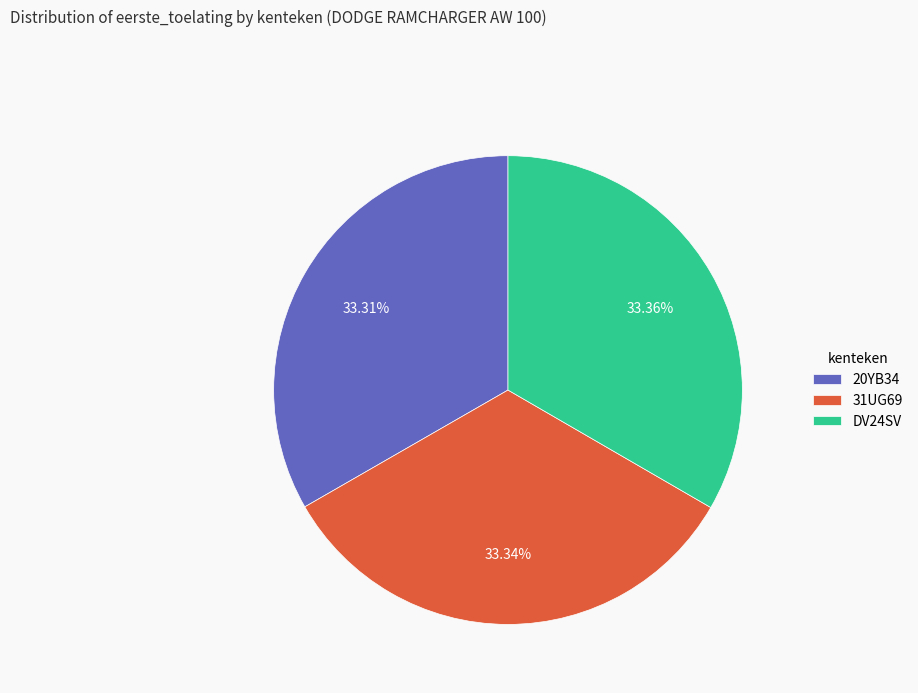

How many slices are in this pie chart?

3